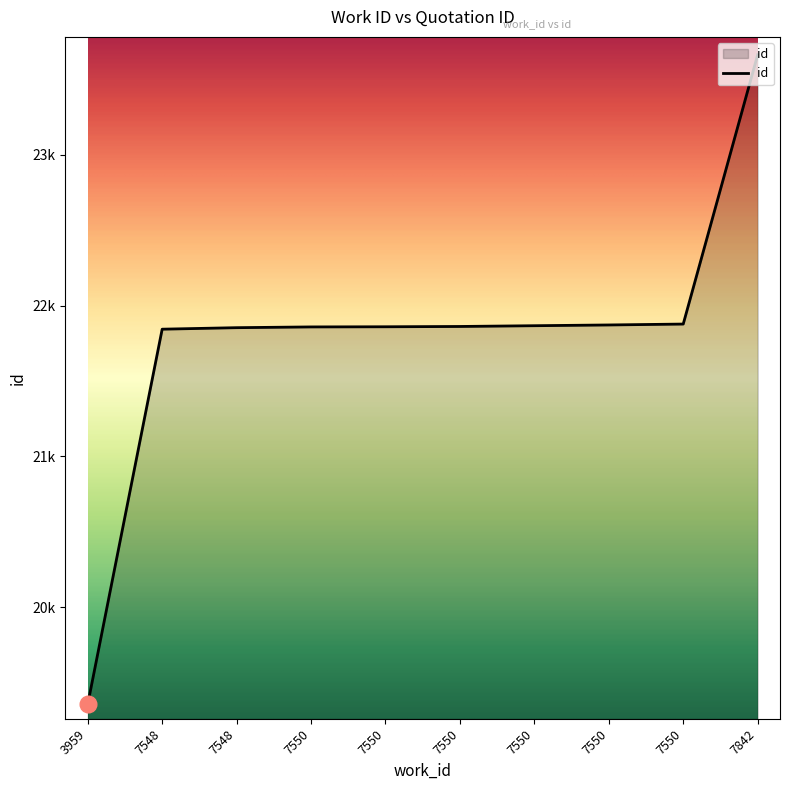

Does the chart display data point markers on the line(s)?

No